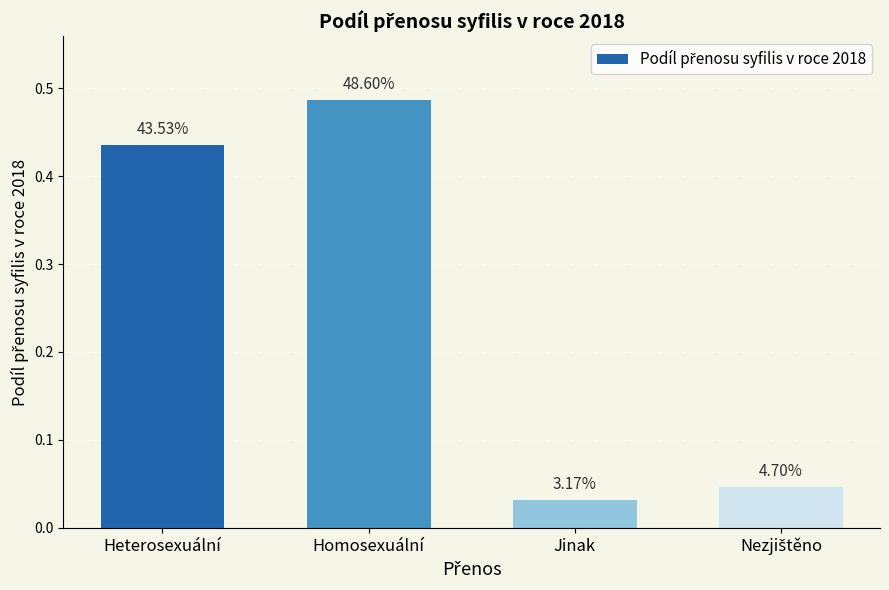

At which label is the value closest to 0?

Jinak